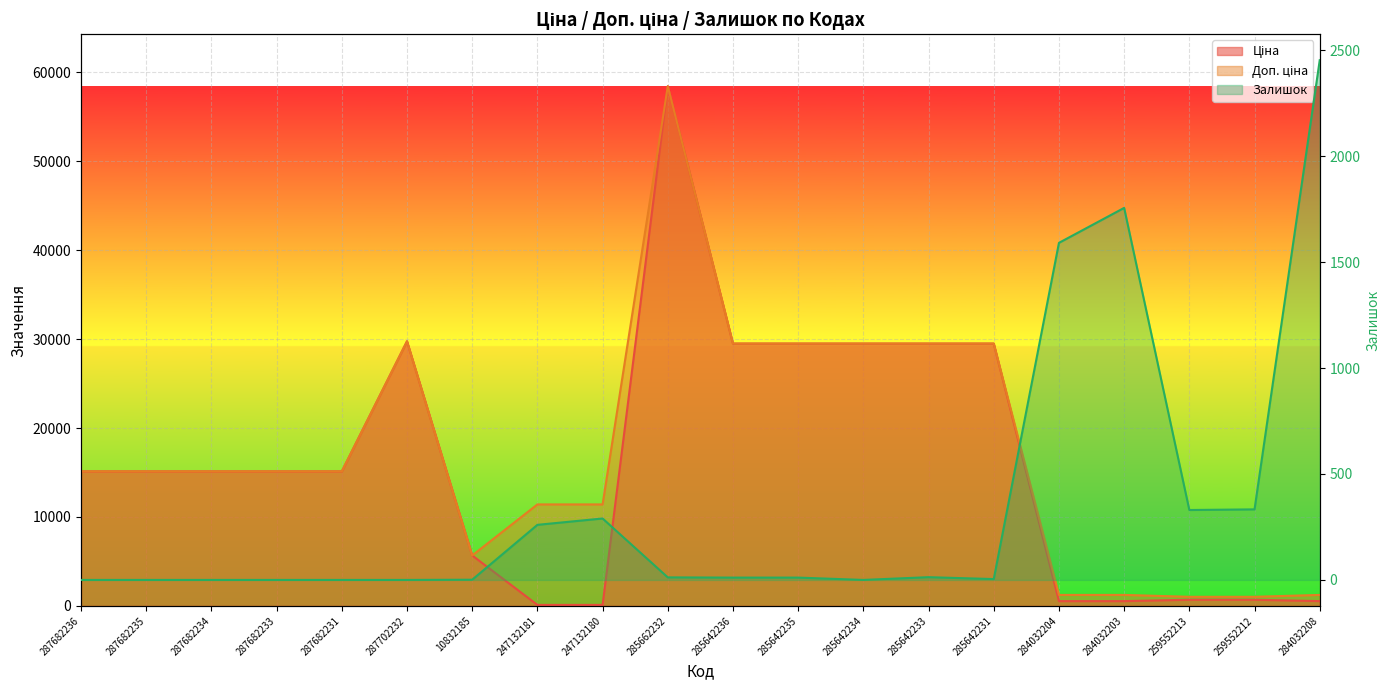

True or false: Залишок has more than 1 points higher than both neighbors.

True